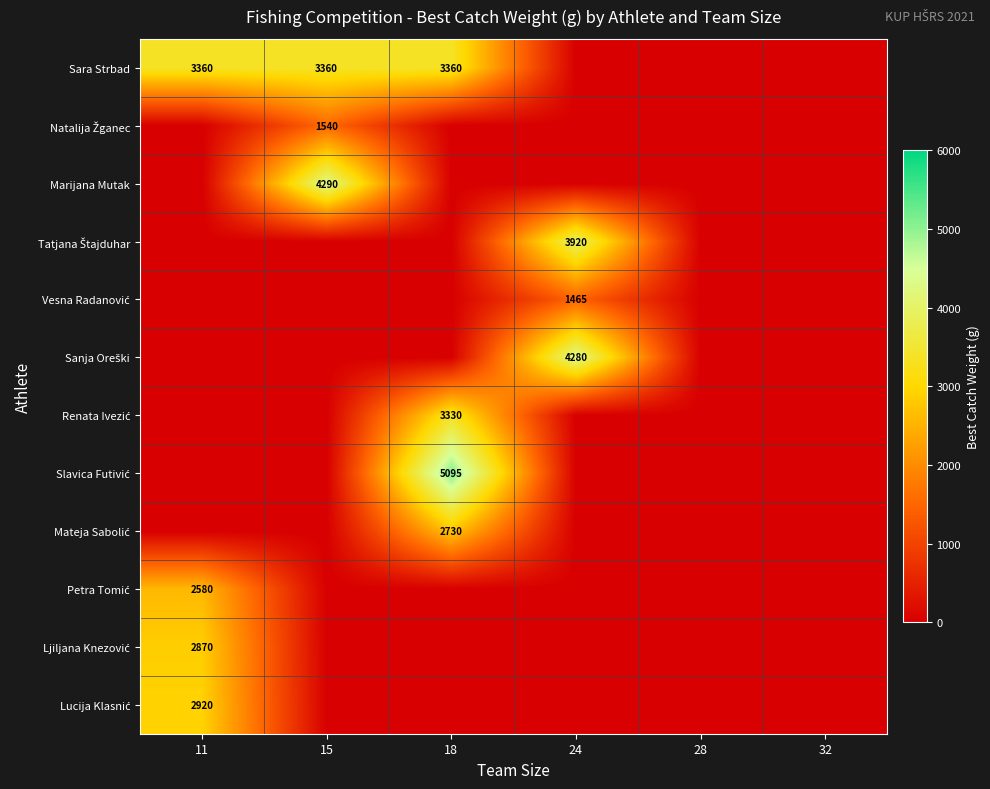

At how many categories does at least one series exceed 4818?

1